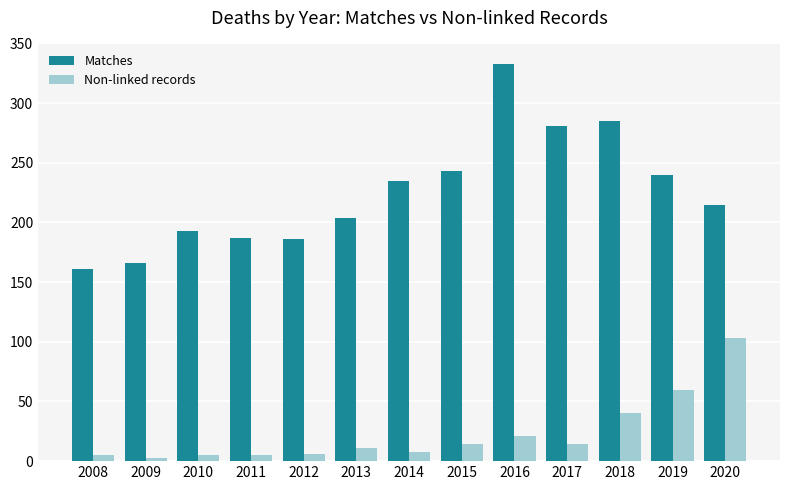

At which category is the sum across all series the highest?

2016